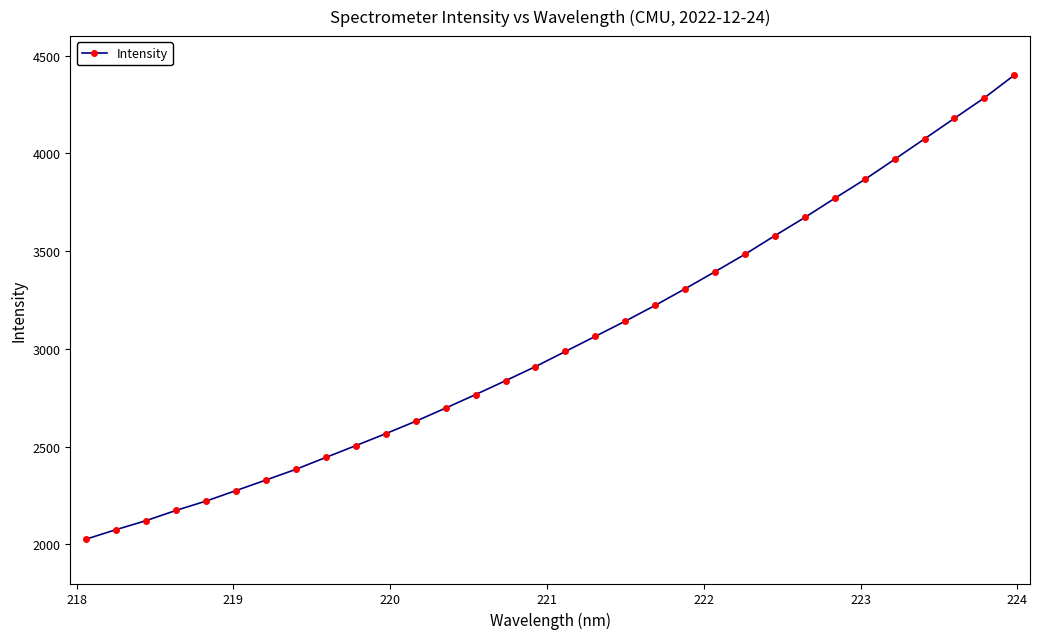

How many data points are less than 2987?

16